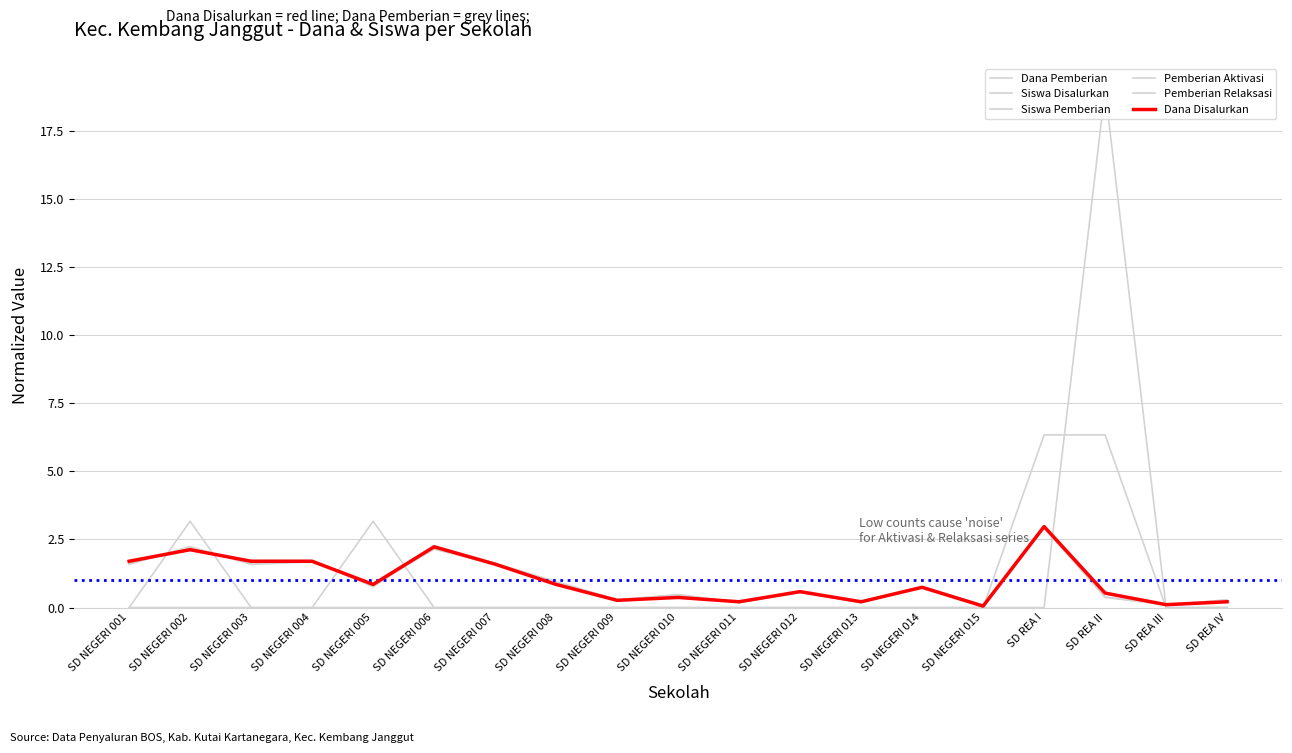

Between SD REA I and SD NEGERI 015, which is larger?

SD REA I